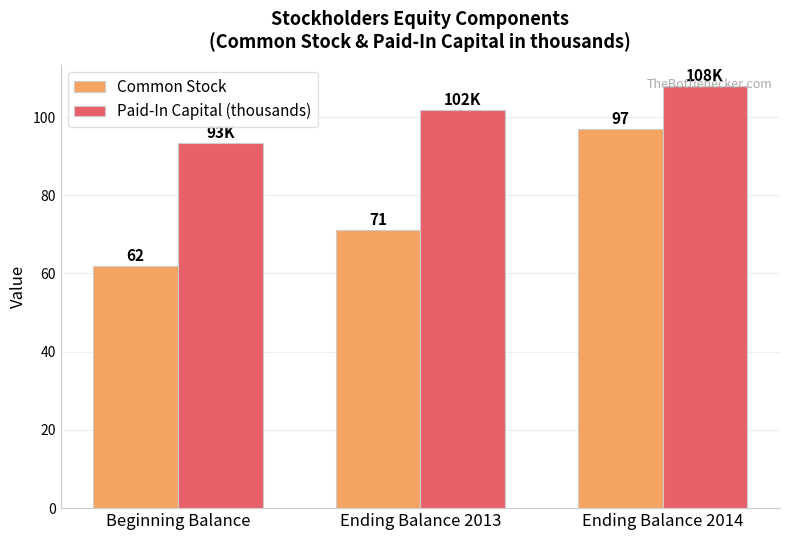

What is the average value of the Common Stock series?

76.7